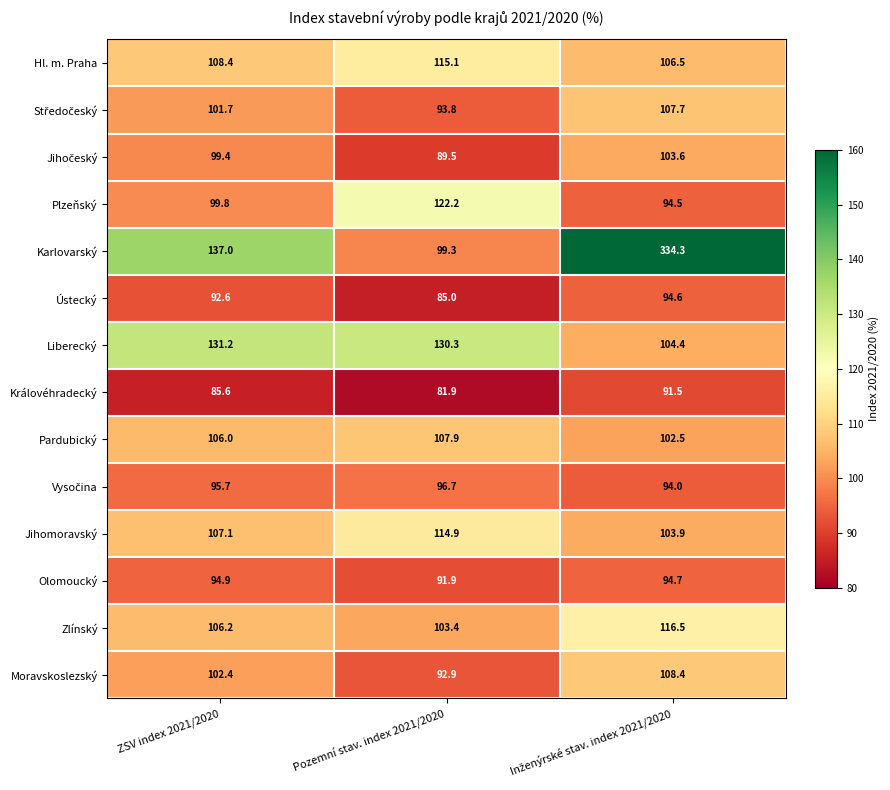

What is the average value of the Královéhradecký series?

86.3